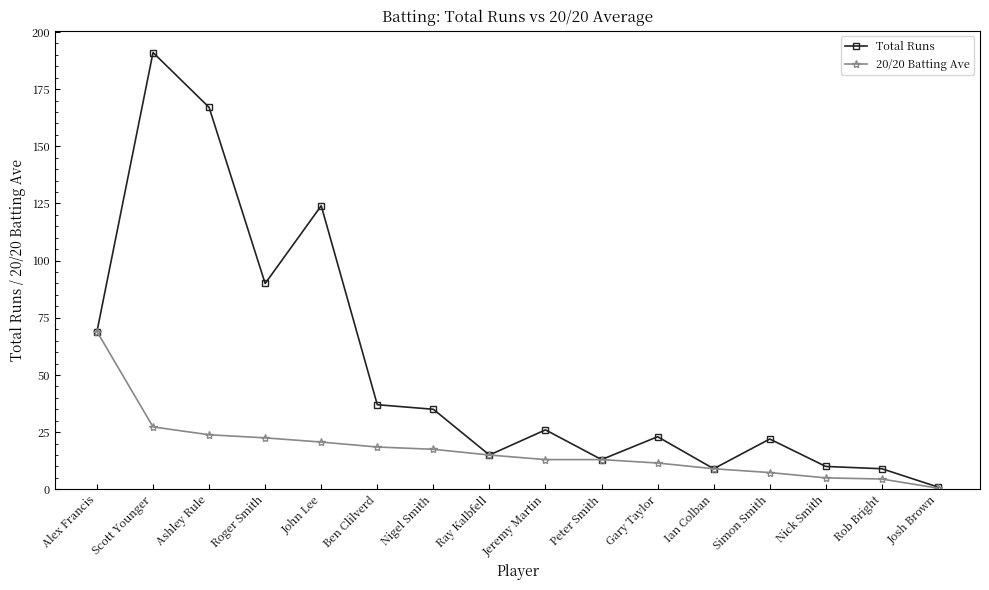

Is the value of 20/20 Batting Ave at Josh Brown greater than the value of Total Runs at Peter Smith?

No